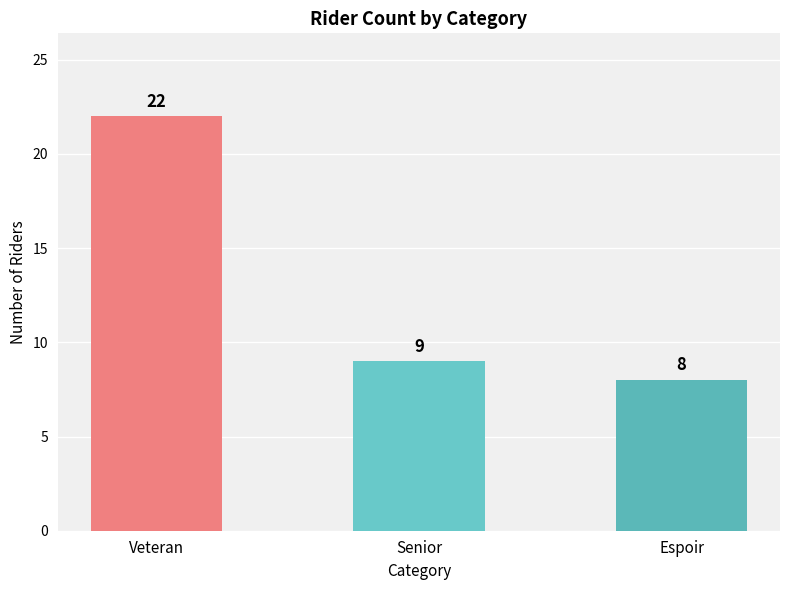

True or false: the data shows 22 at Veteran.

True